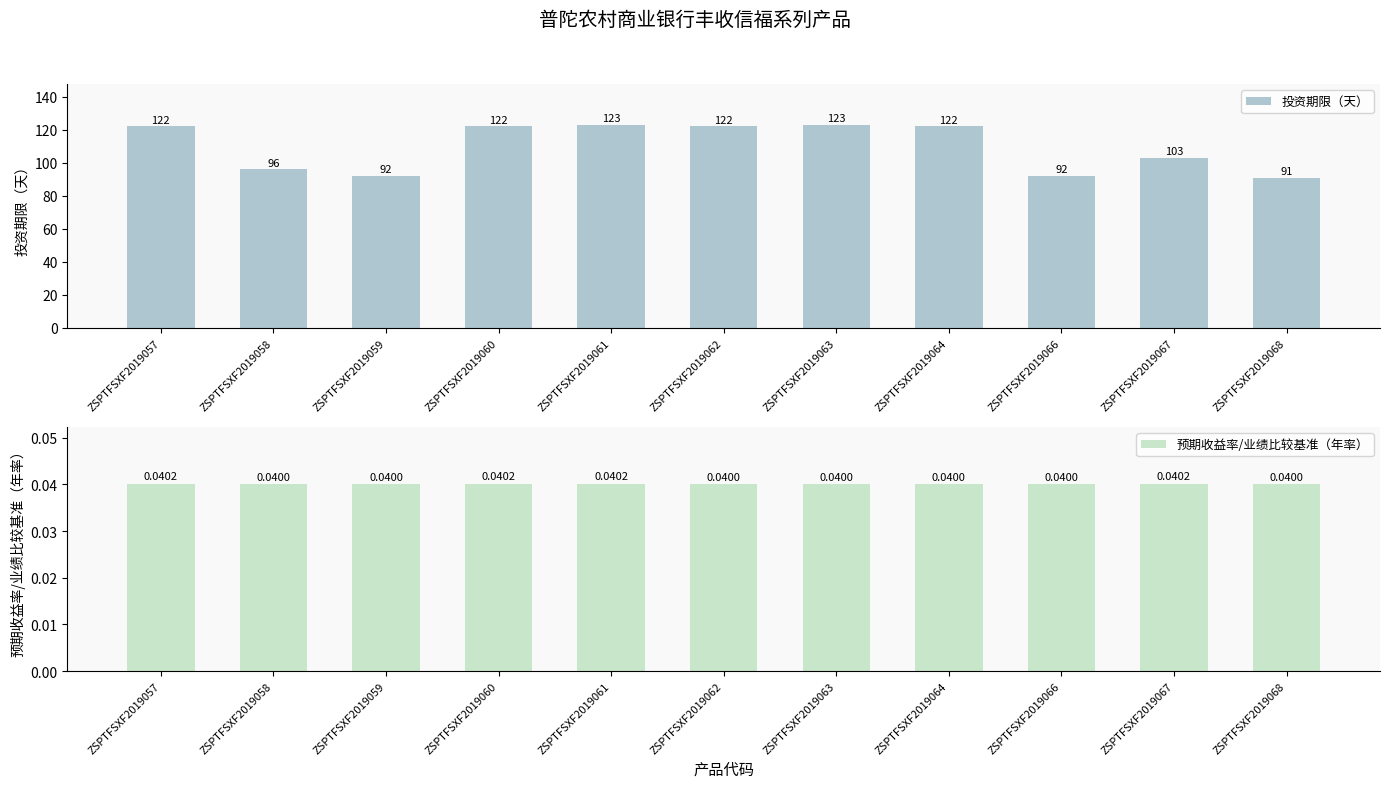

At how many categories does at least one series exceed 51?

11